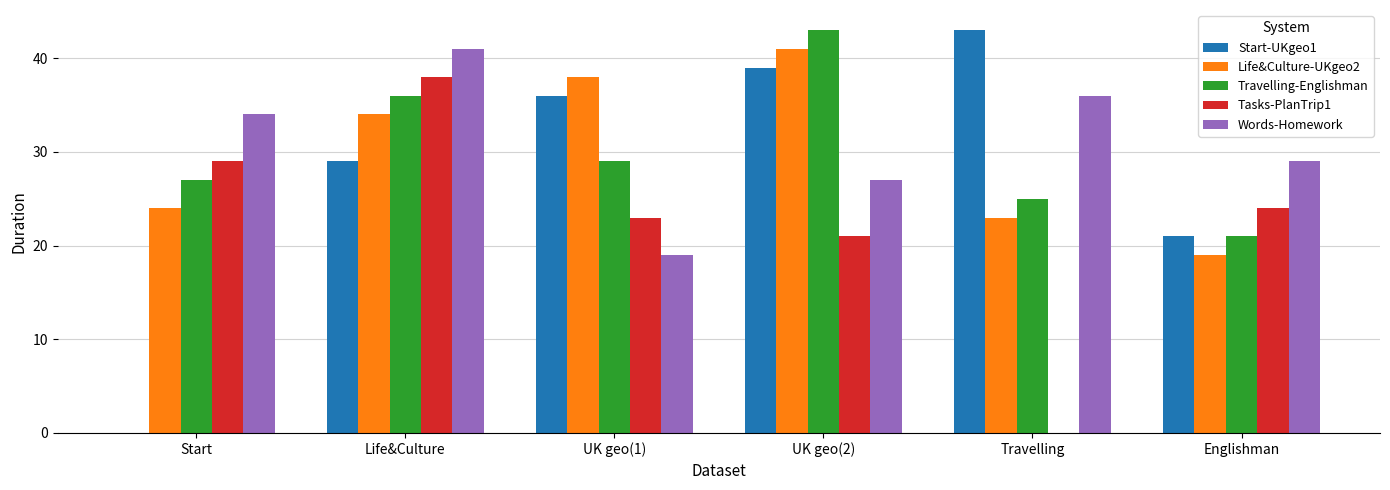

What is the highest value of the Tasks-PlanTrip1 series?

38